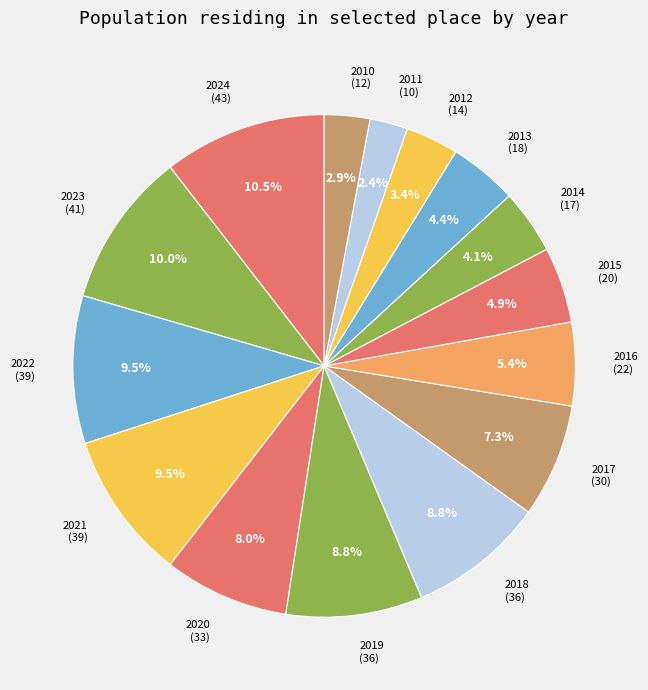

Which has a higher value, 2012 or 2015?

2015